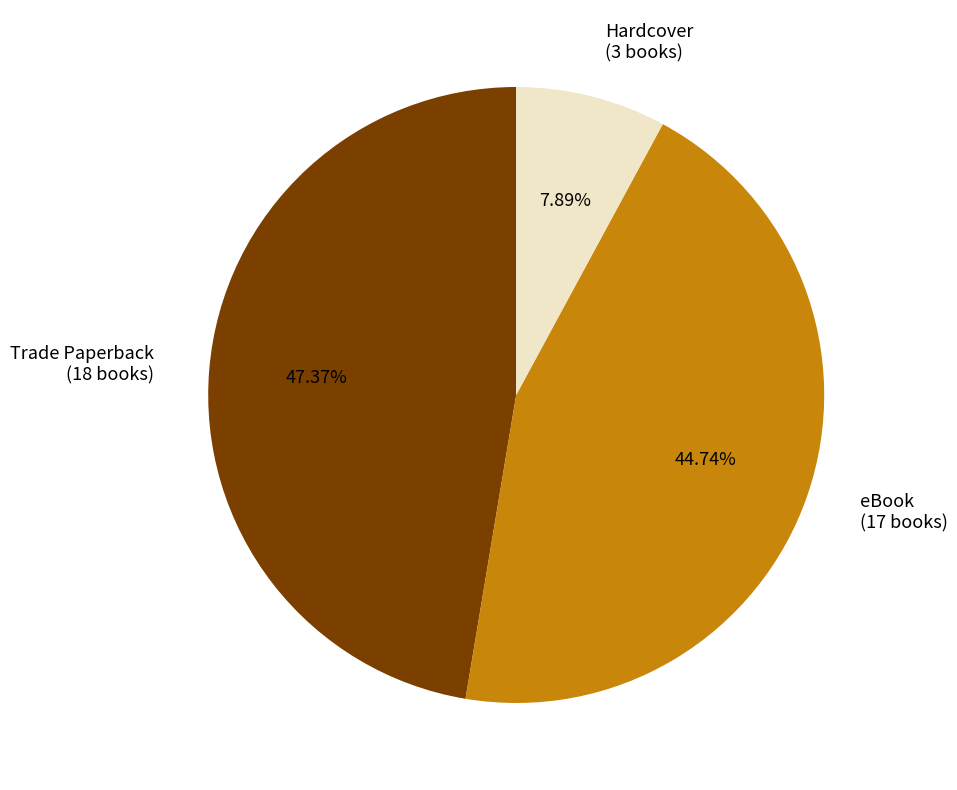

Is there a majority slice in this chart?

No